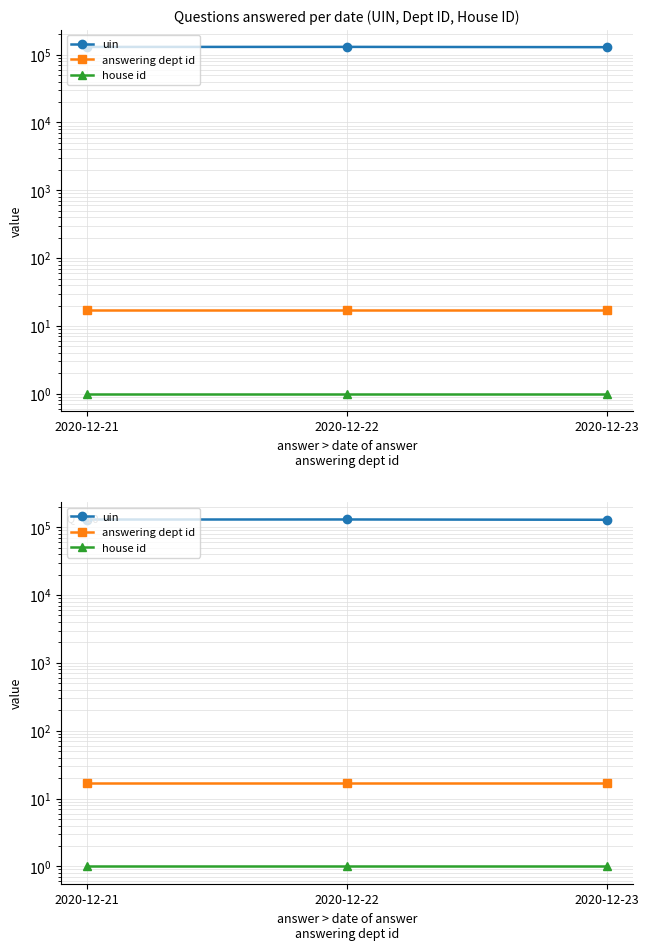

What is the minimum value for answering dept id?

17